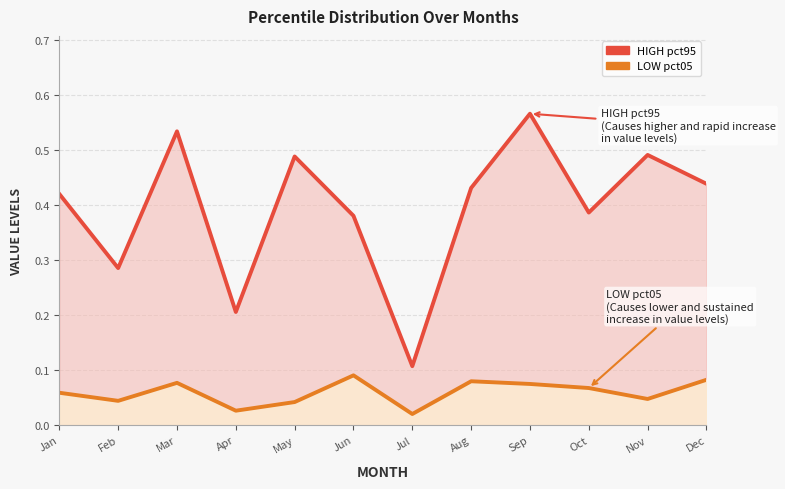

At how many categories does at least one series exceed 0?

12